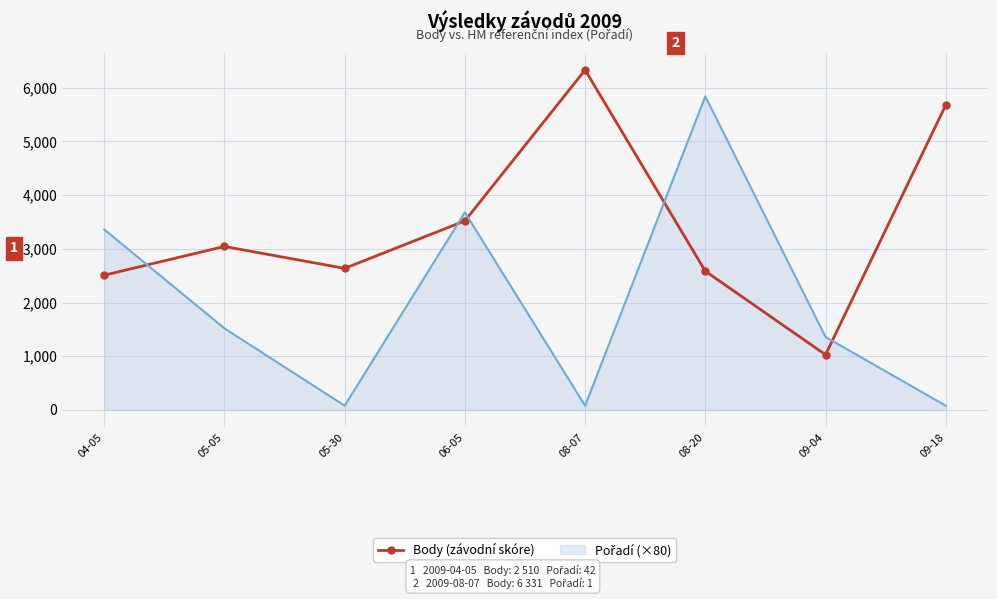

The value of Body (závodní skóre) at 08-07 is 11201. True or false?

False